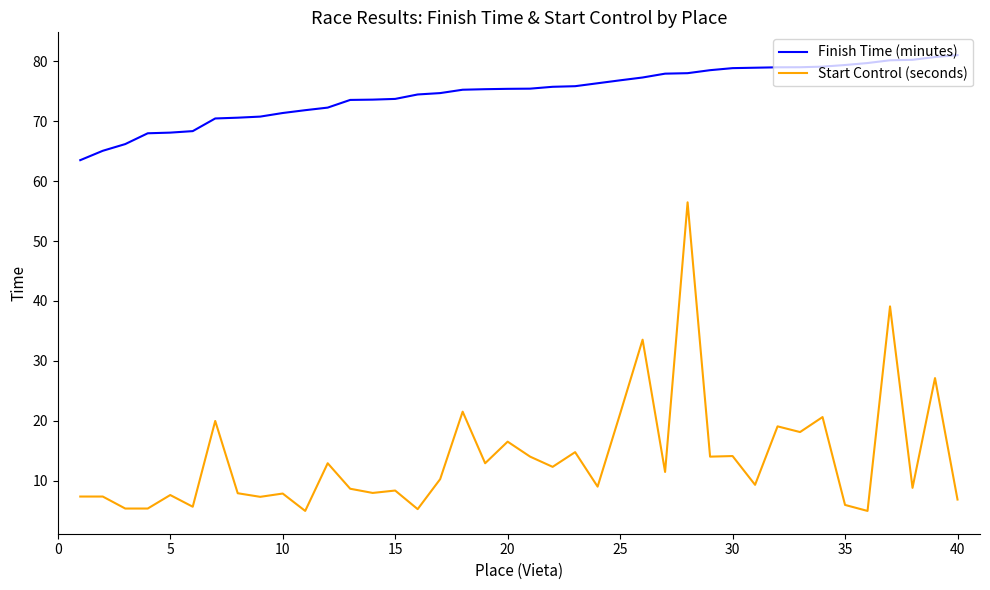

List the series in order of their overall mean, lowest first.

Start Control (seconds), Finish Time (minutes)